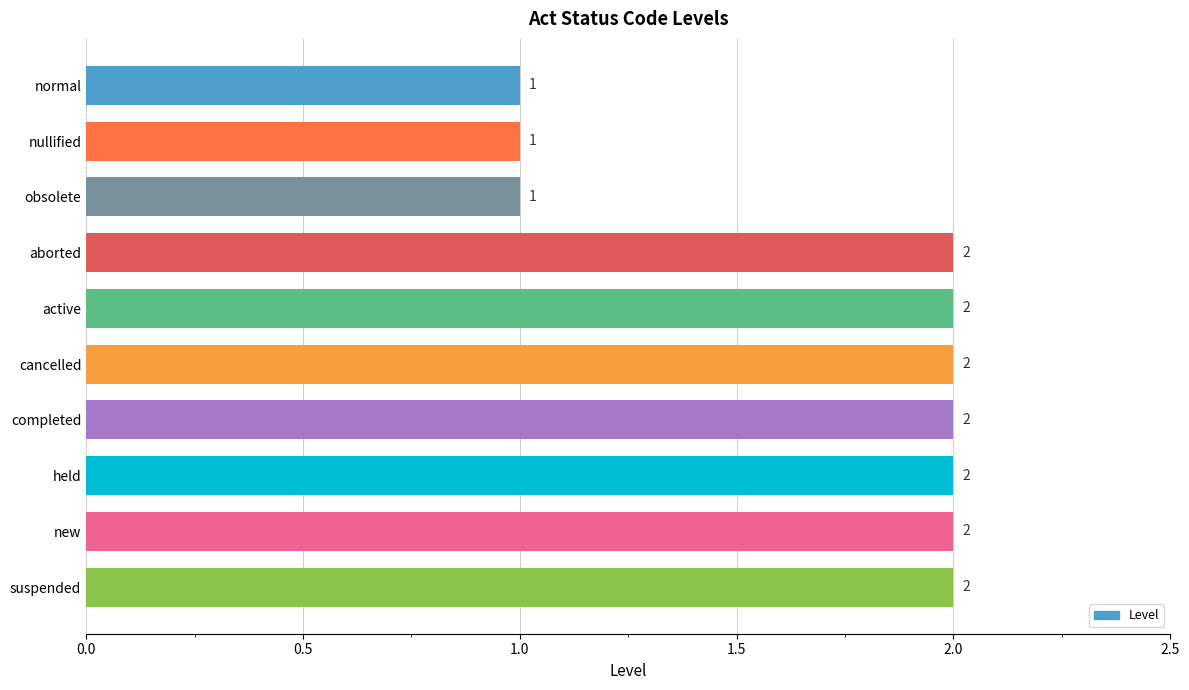

What is the ratio of the value at nullified to the value at completed?

0.5